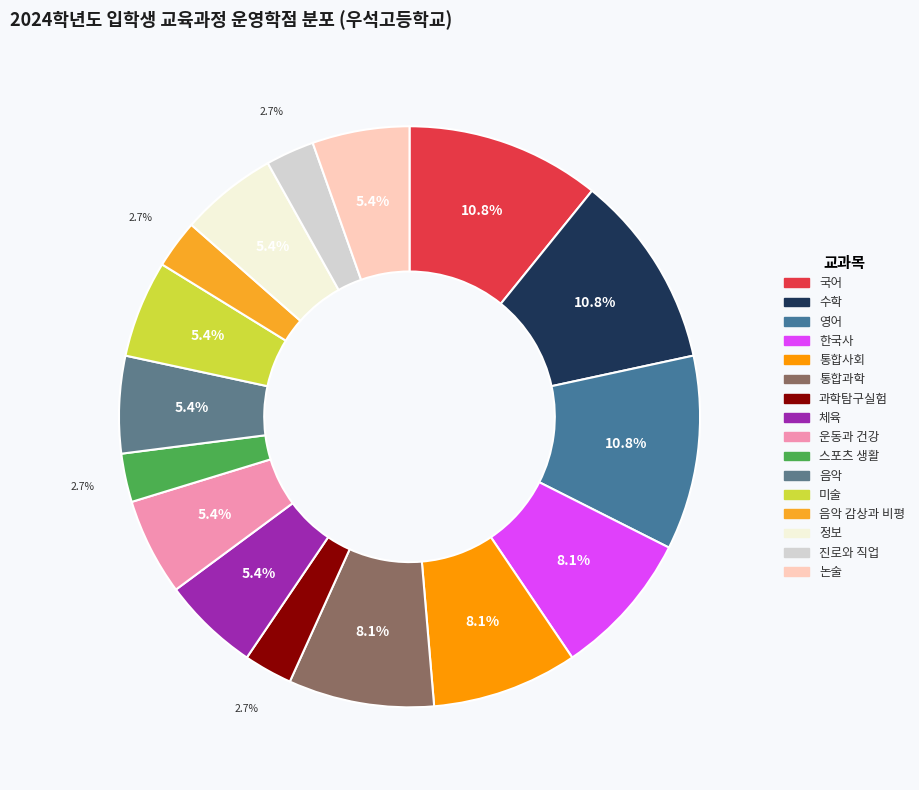

Count the number of slices in the pie.

16